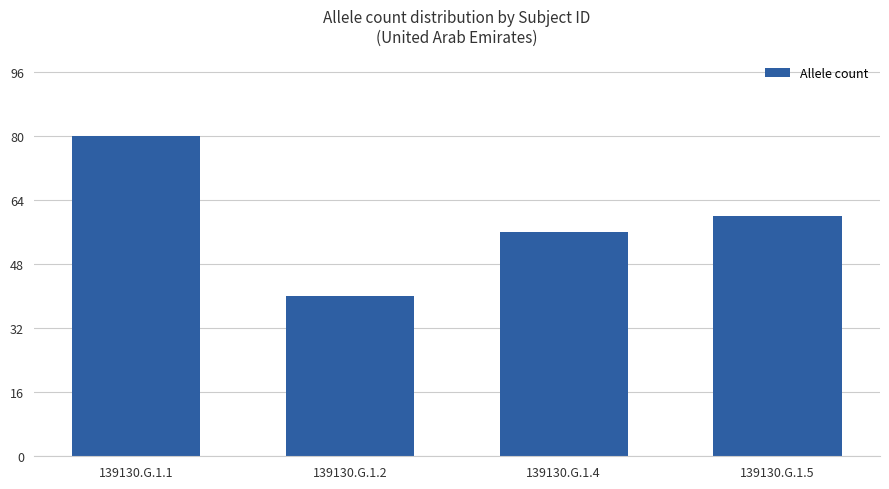

What is the change in value from 139130.G.1.1 to 139130.G.1.2?

-40